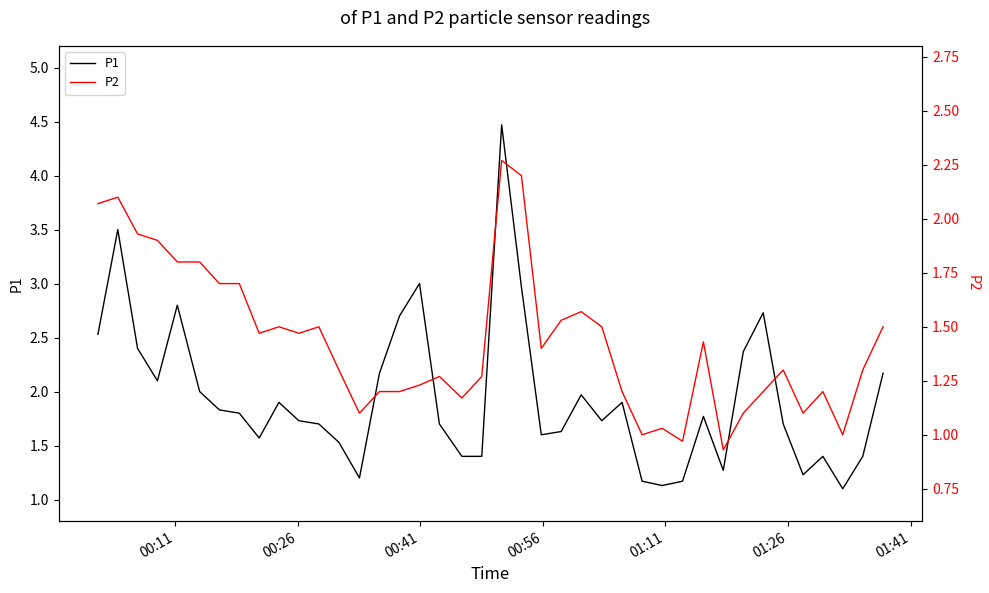

What is the lowest value of the P1 series?

1.1